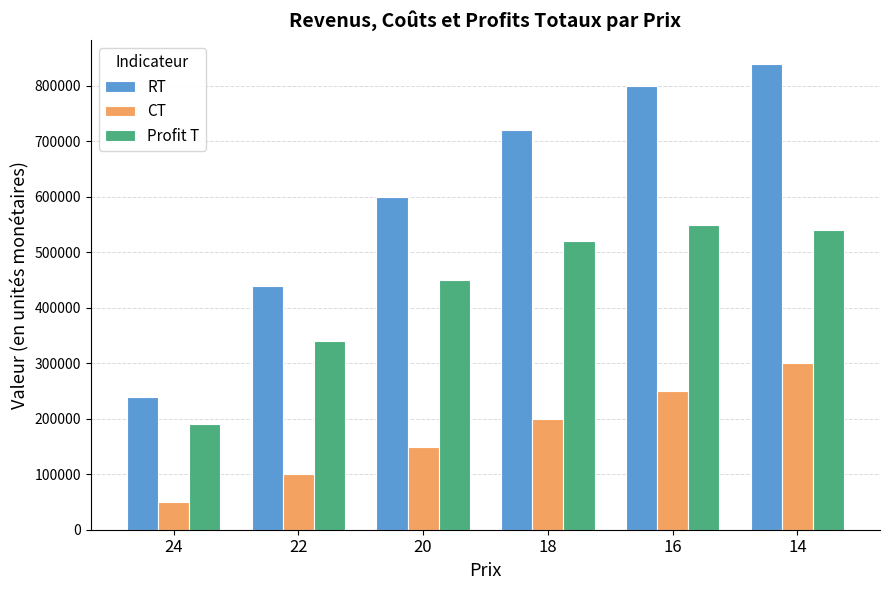

What is the difference between the highest and lowest values at 24?

190000